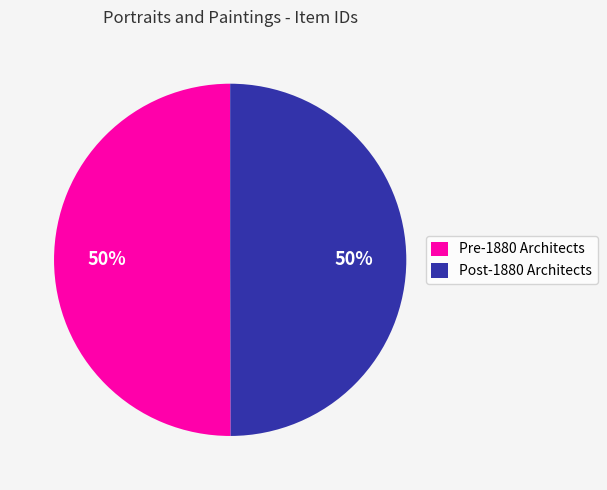

What is the ratio of the value at Post-1880 Architects to the value at Pre-1880 Architects?

1.0